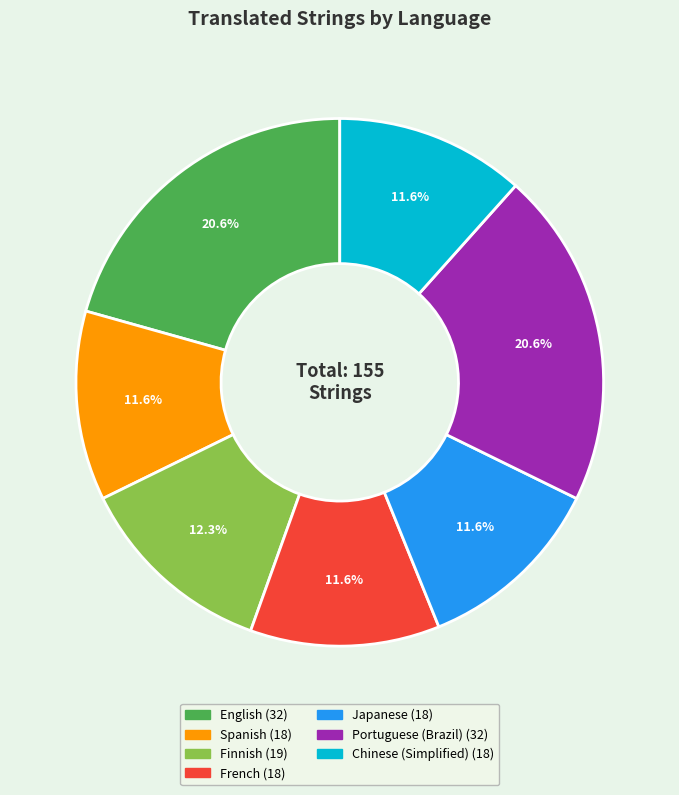

Is it true that Portuguese (Brazil) is 21% of the pie?

True